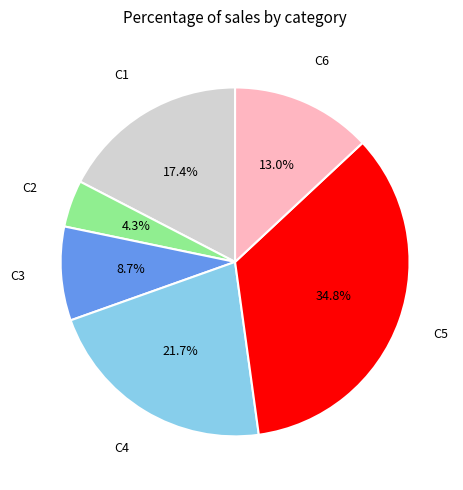

What portion of the pie excludes C5?

65.2%